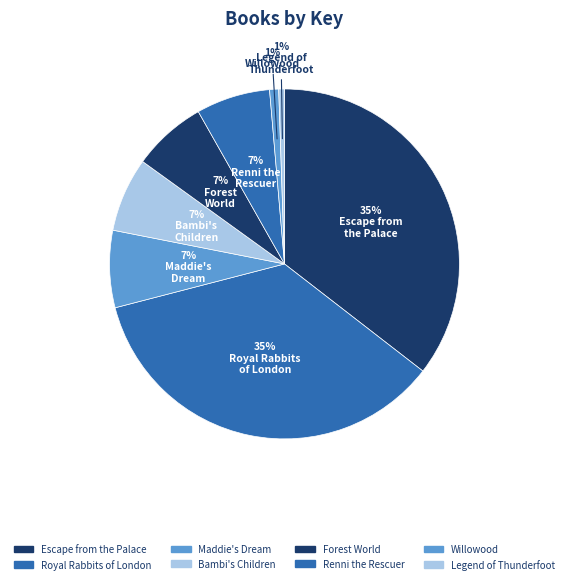

Is it true that Maddie's Dream is 7% of the pie?

True